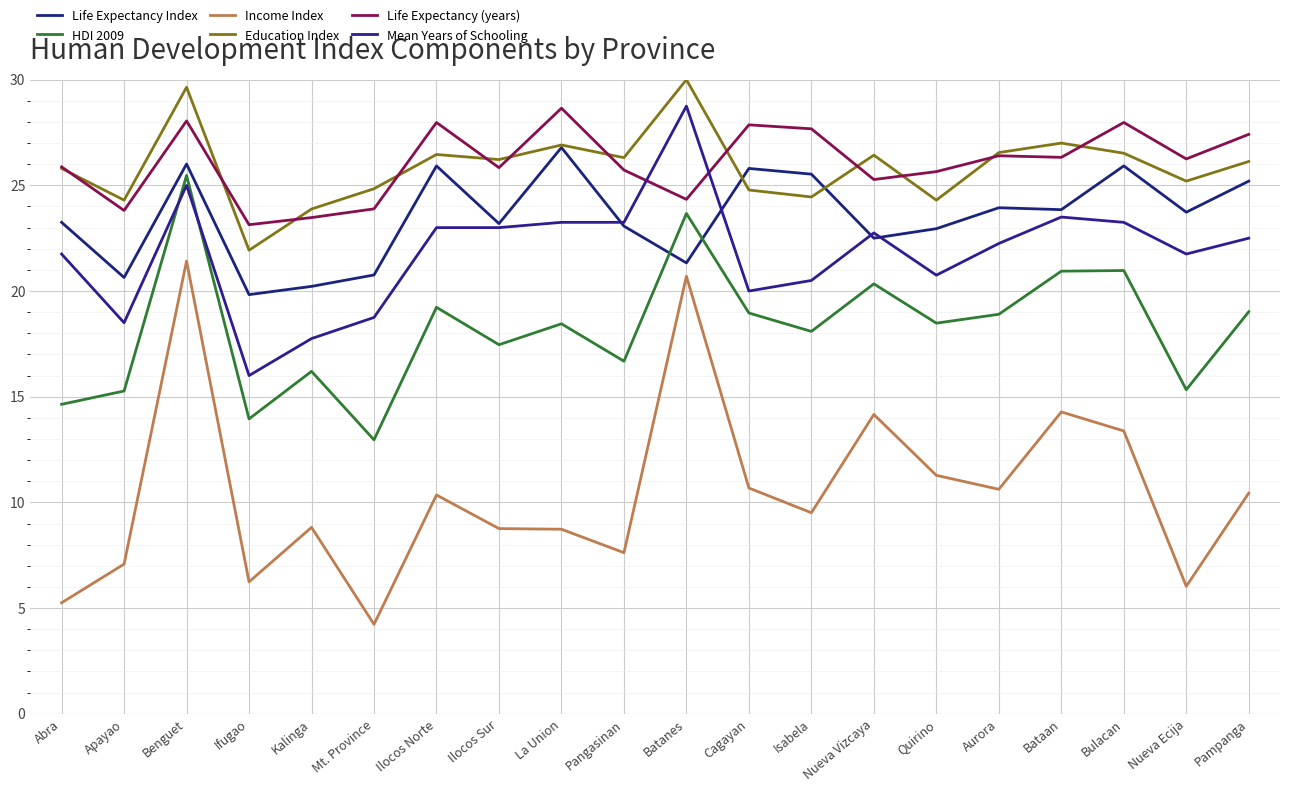

In HDI 2009, how many points are lower than both neighbors (excluding endpoints)?

7